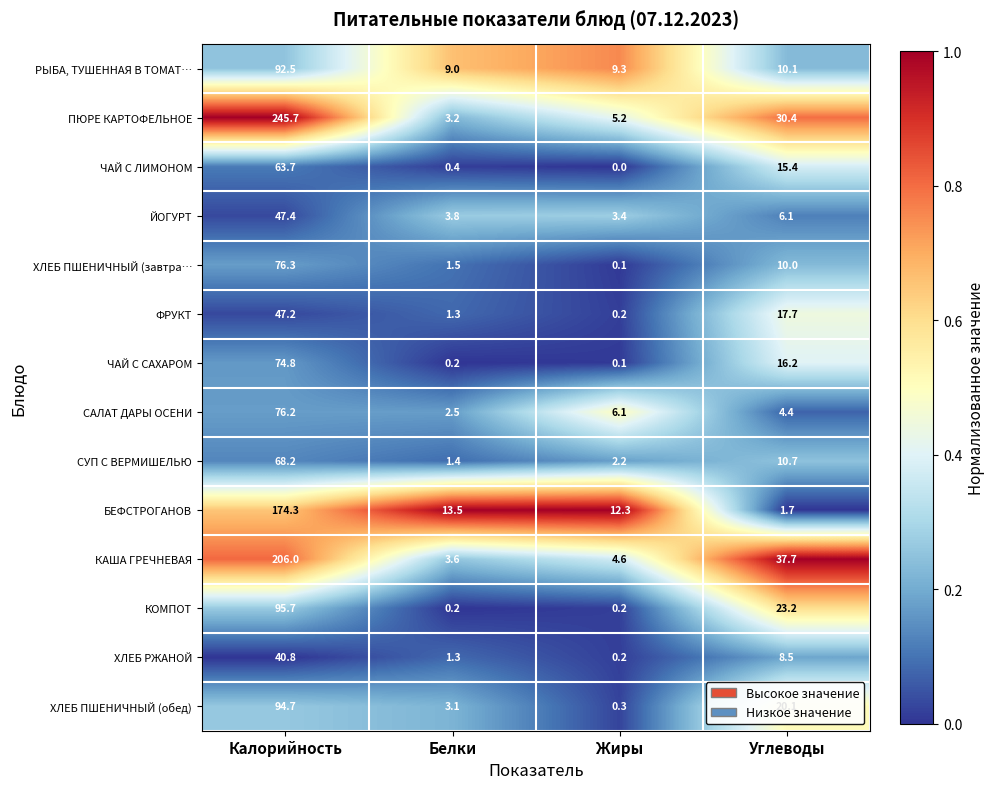

What is the difference between the ХЛЕБ РЖАНОЙ values at Жиры and Калорийность?

40.6